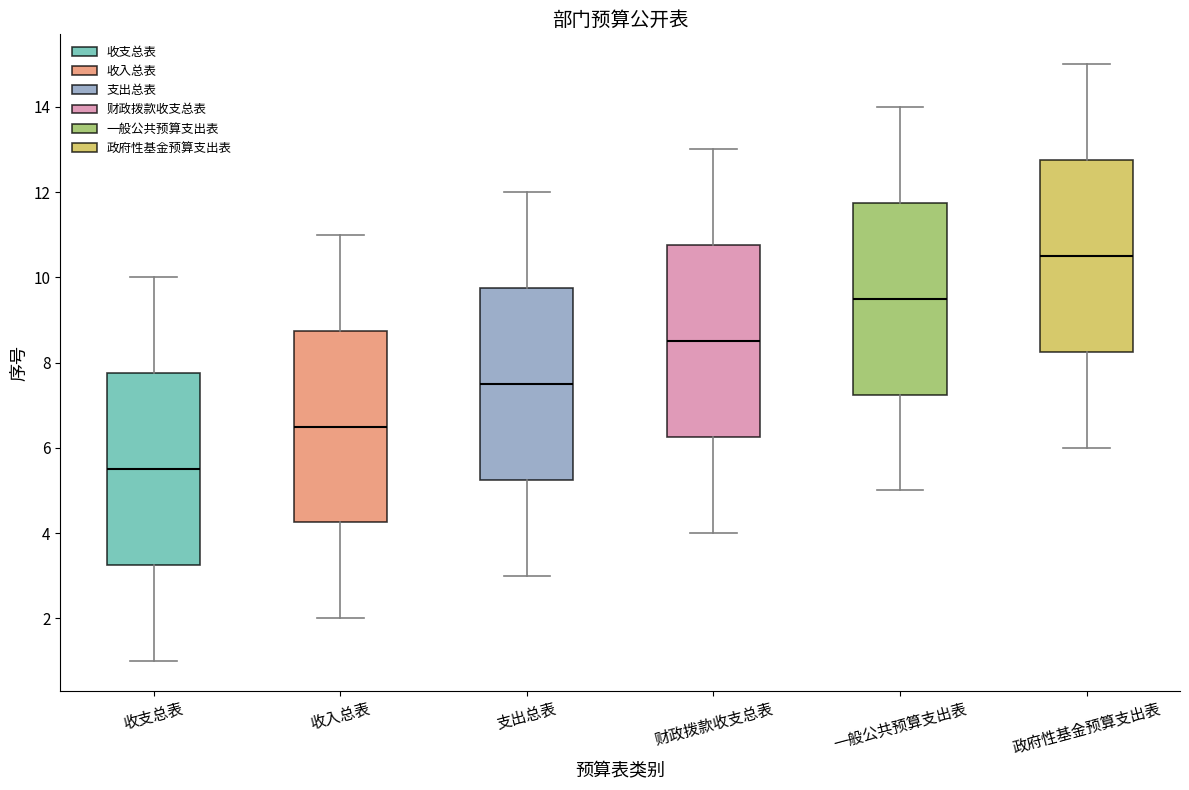

Which box's median line is the highest?

政府性基金预算支出表